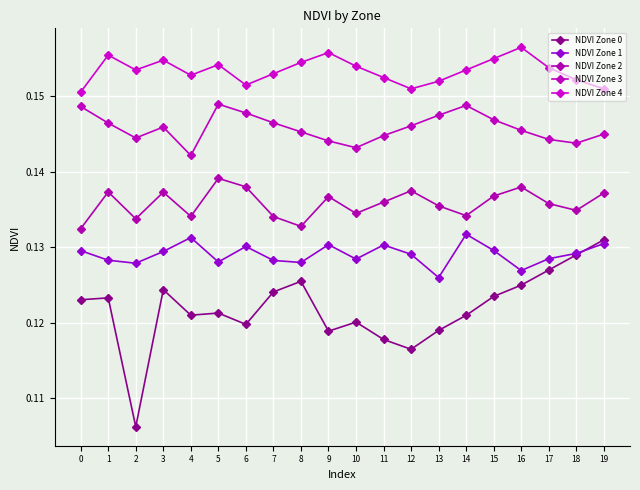

Reading left to right, extract all data points from this chart.

NDVI Zone 0: 0.1	0.1	0.1	0.1	0.1	0.1	0.1	0.1	0.1	0.1	0.1	0.1	0.1	0.1	0.1	0.1	0.1	0.1	0.1	0.1
NDVI Zone 1: 0.1	0.1	0.1	0.1	0.1	0.1	0.1	0.1	0.1	0.1	0.1	0.1	0.1	0.1	0.1	0.1	0.1	0.1	0.1	0.1
NDVI Zone 2: 0.1	0.1	0.1	0.1	0.1	0.1	0.1	0.1	0.1	0.1	0.1	0.1	0.1	0.1	0.1	0.1	0.1	0.1	0.1	0.1
NDVI Zone 3: 0.1	0.1	0.1	0.1	0.1	0.1	0.1	0.1	0.1	0.1	0.1	0.1	0.1	0.1	0.1	0.1	0.1	0.1	0.1	0.1
NDVI Zone 4: 0.2	0.2	0.2	0.2	0.2	0.2	0.2	0.2	0.2	0.2	0.2	0.2	0.2	0.2	0.2	0.2	0.2	0.2	0.2	0.2